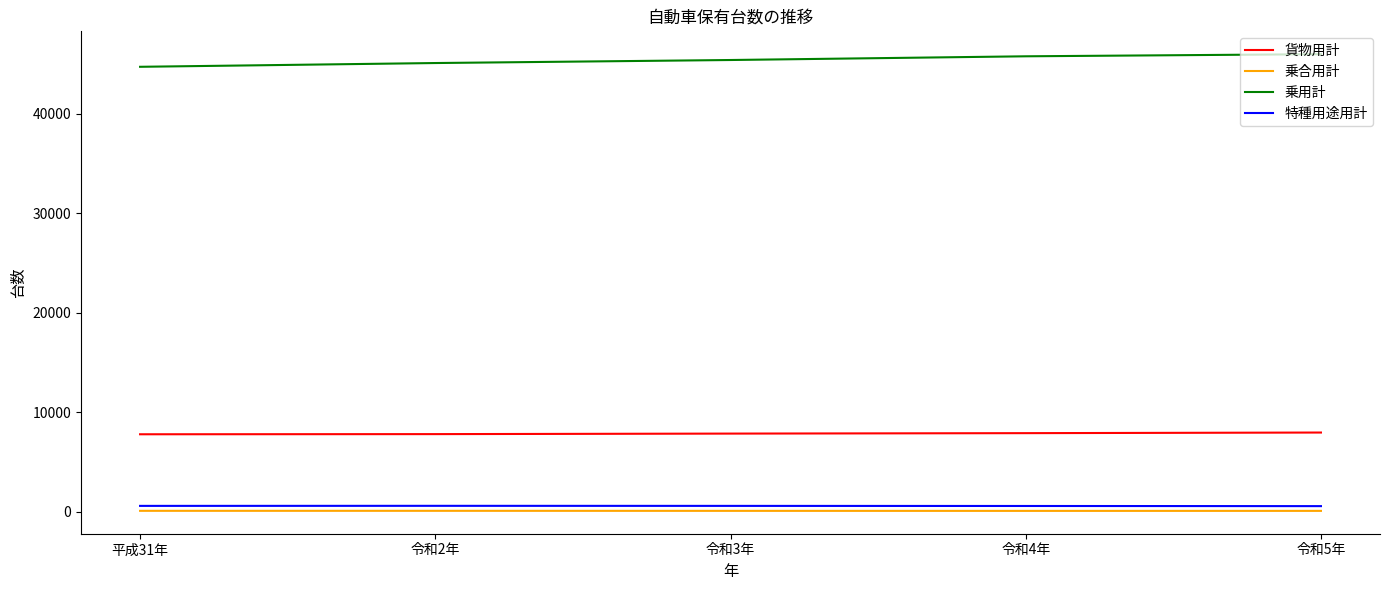

What is the greatest value displayed?

45992